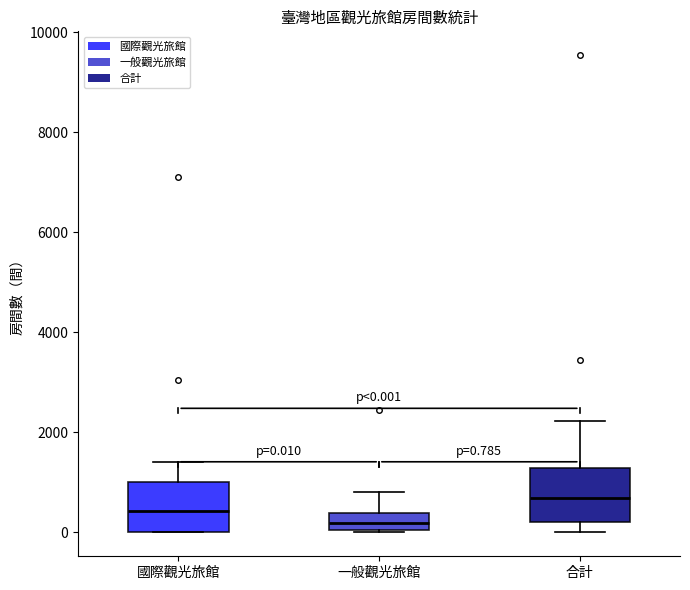

Which box's median line is the lowest?

一般觀光旅館